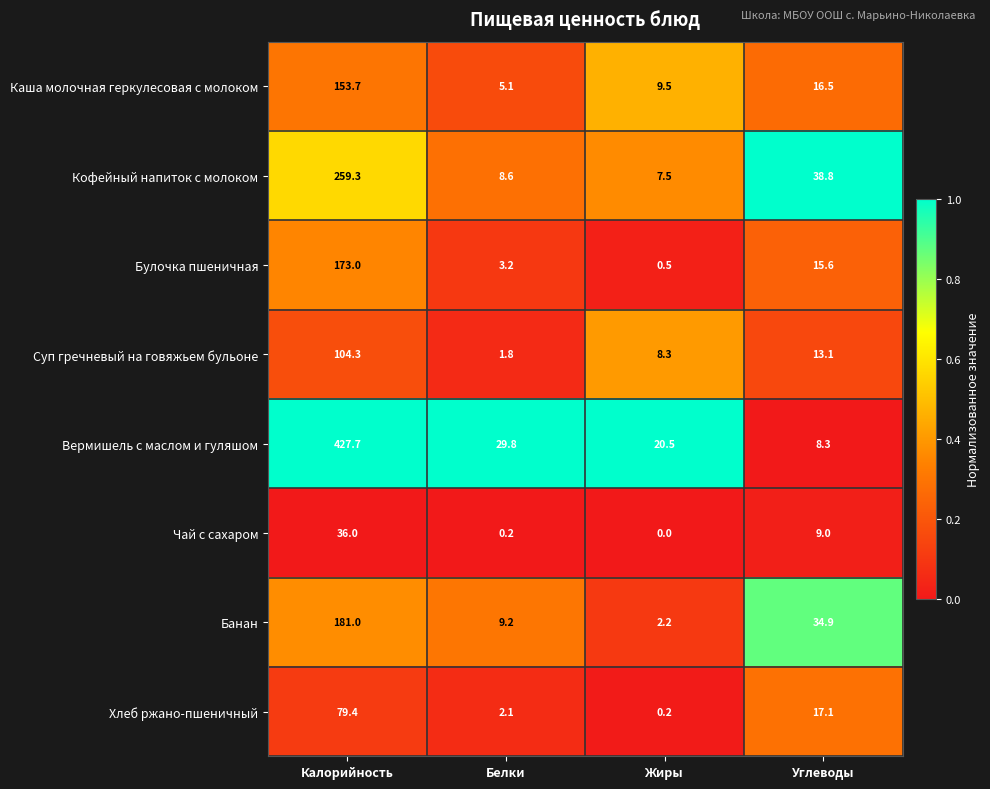

Rank the series by their maximum value, from lowest to highest.

Чай с сахаром, Хлеб ржано-пшеничный, Суп гречневый на говяжьем бульоне, Каша молочная геркулесовая с молоком, Булочка пшеничная, Банан, Кофейный напиток с молоком, Вермишель с маслом и гуляшом